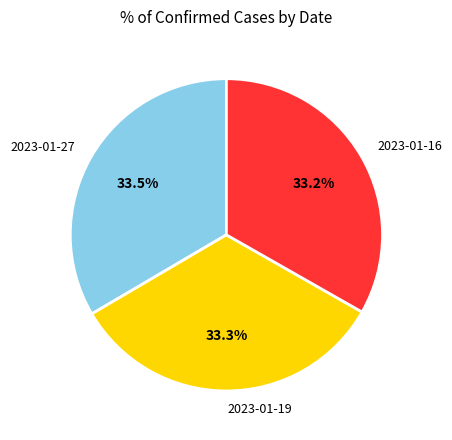

How much of the chart is everything except 2023-01-16?

66.8%